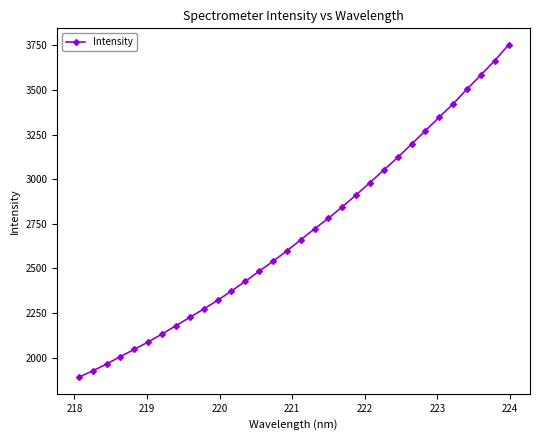

What is the difference between the second highest and second lowest values?

1739.0